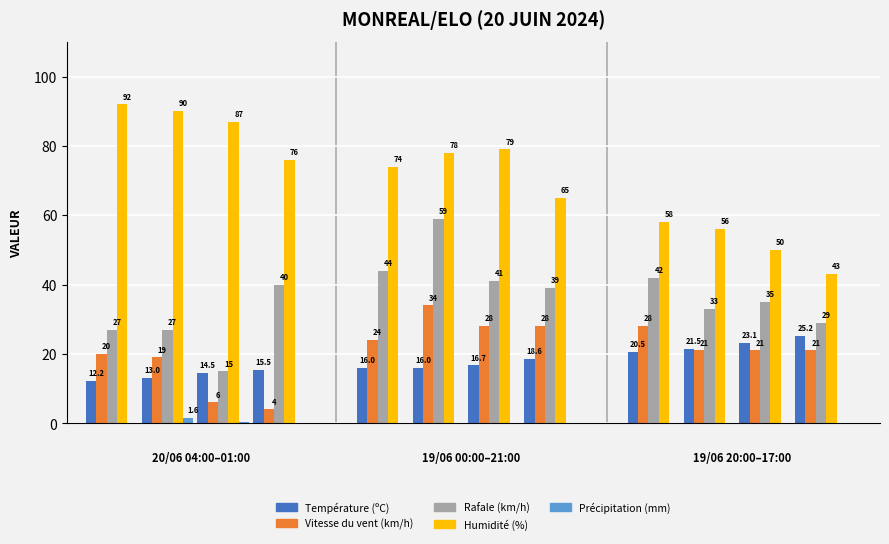

At how many categories does at least one series exceed 16?

12